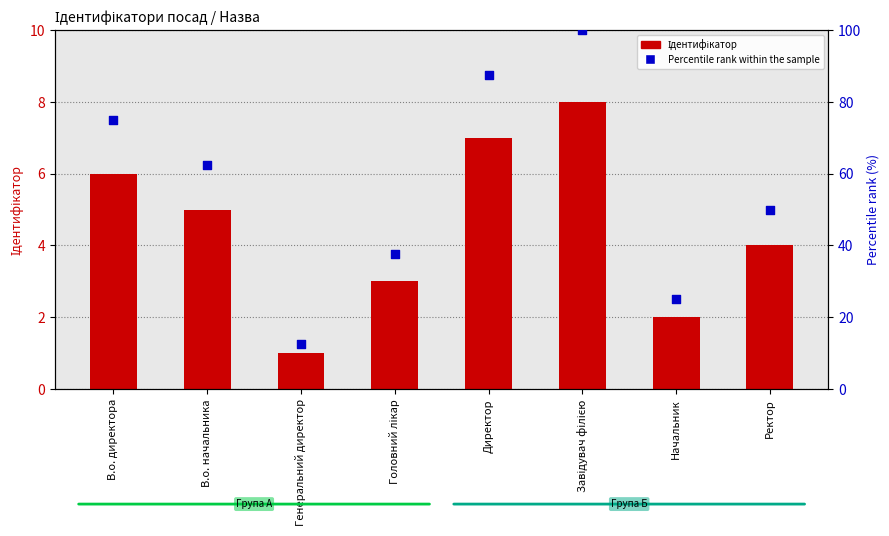

Which series has the widest spread of Y values?

Percentile rank within the sample